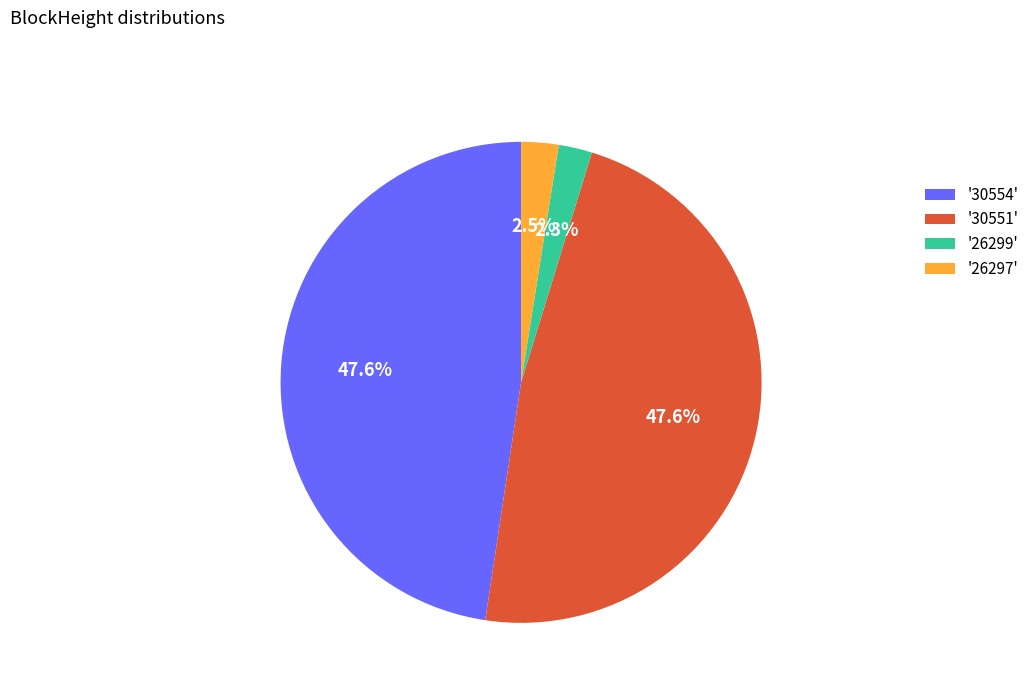

Is there a majority slice in this chart?

No